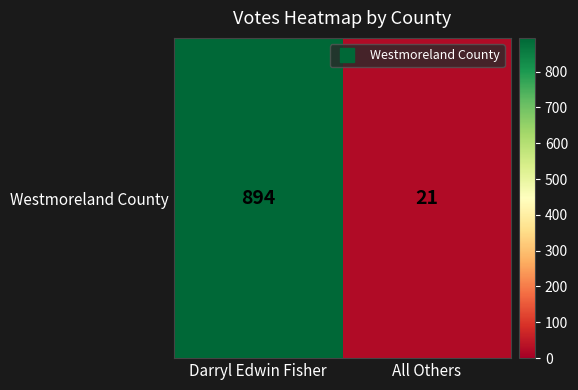

Where is the data nearest to the value 457?

All Others